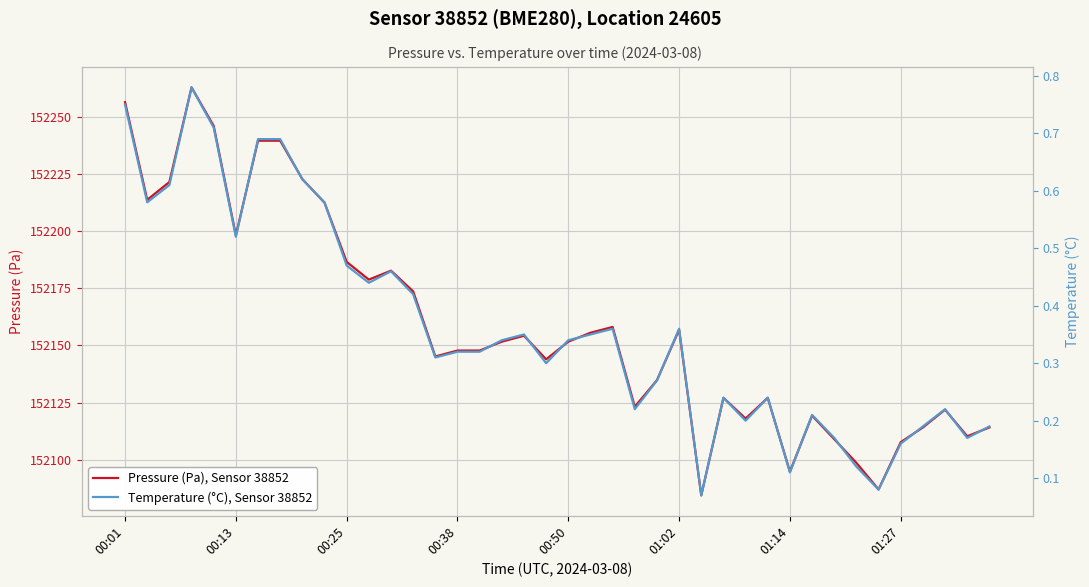

Does the chart display data point markers on the line(s)?

No